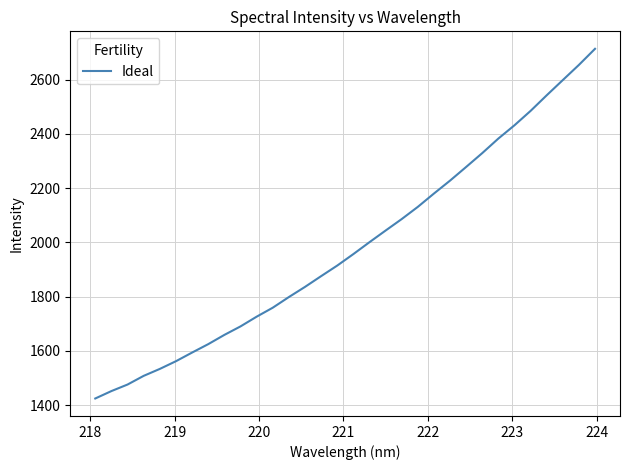

How many values exceed 1956?

16